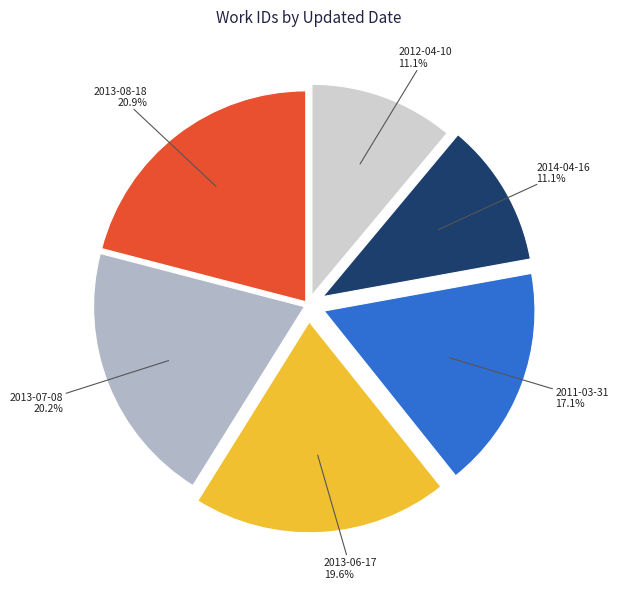

To the nearest percent, what is the combined percentage of 2014-04-16 and 2013-07-08?

31%